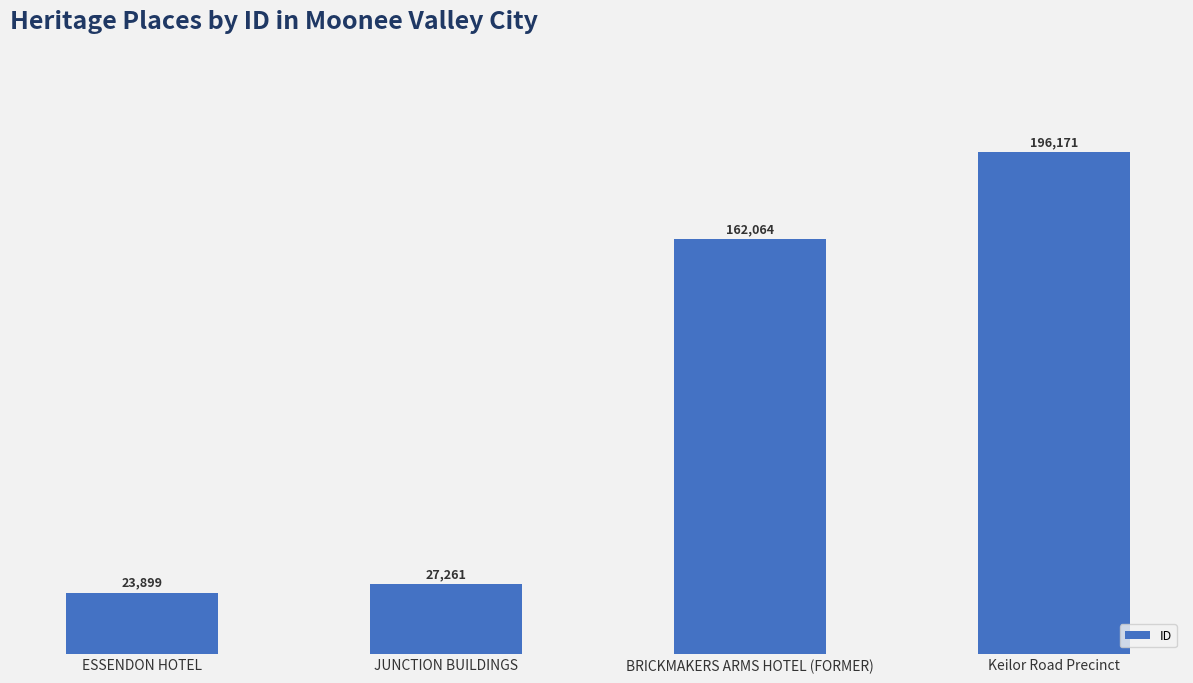

Reading right to left, what are all the values shown in this chart?

Keilor Road Precinct=196171	BRICKMAKERS ARMS HOTEL (FORMER)=162064	JUNCTION BUILDINGS=27261	ESSENDON HOTEL=23899